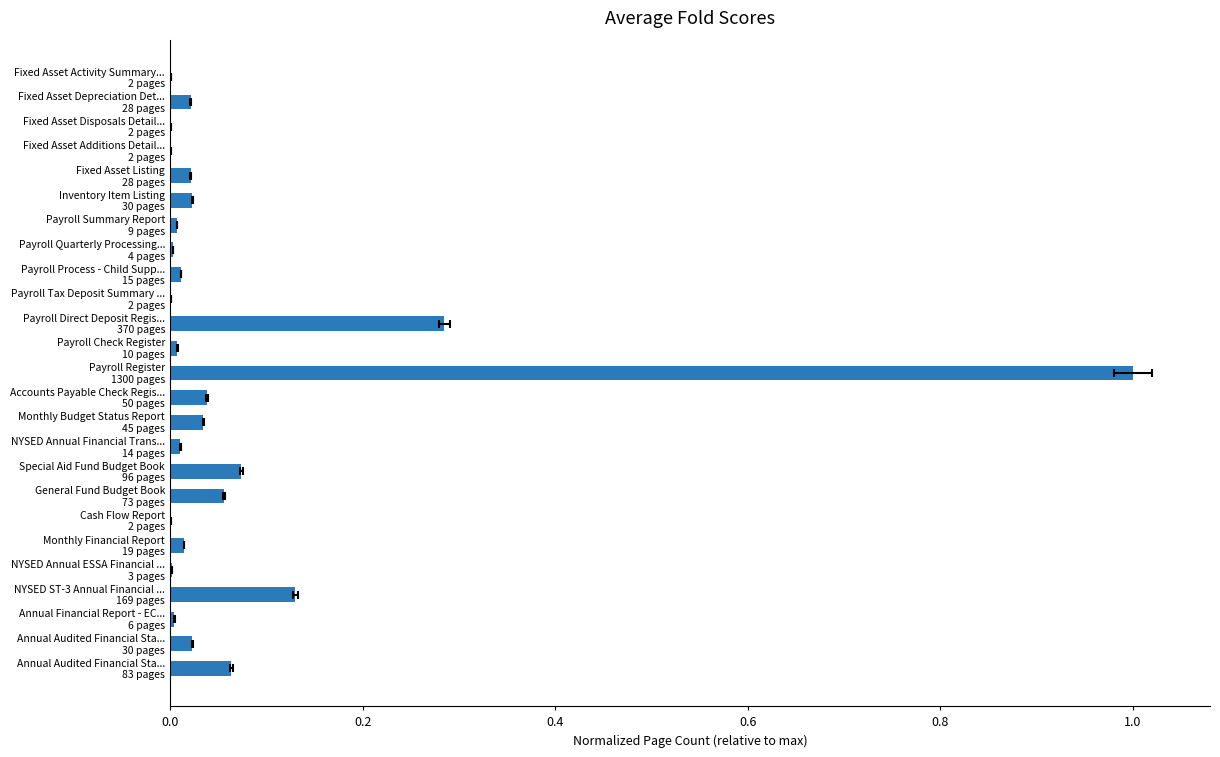

What is the difference between the maximum and minimum values?

1.0